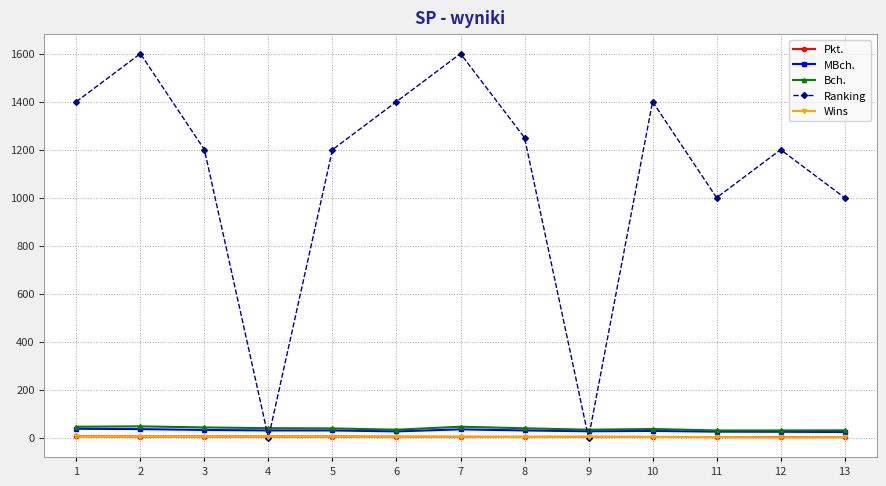

What is the sum of all Pkt. values?

55.0